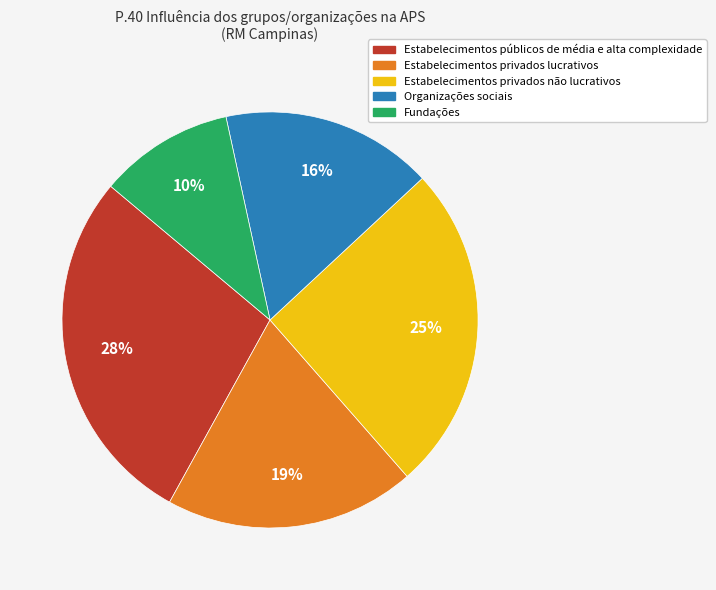

Approximately how many times larger is the value at Organizações sociais compared to Estabelecimentos públicos de média e alta complexidade?

0.6